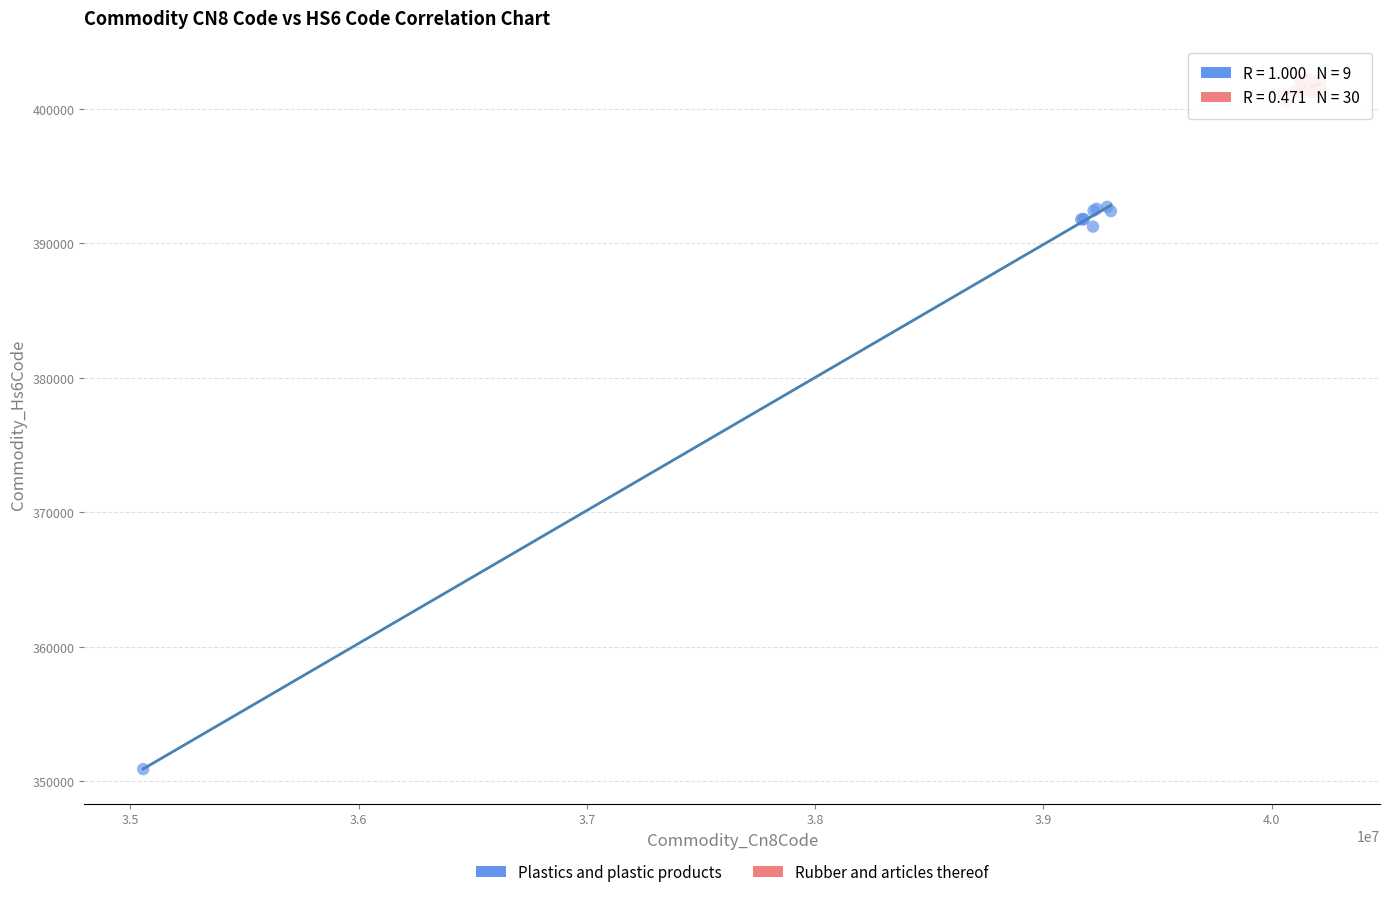

Which series has the largest Y range (max minus min)?

Plastics and plastic products